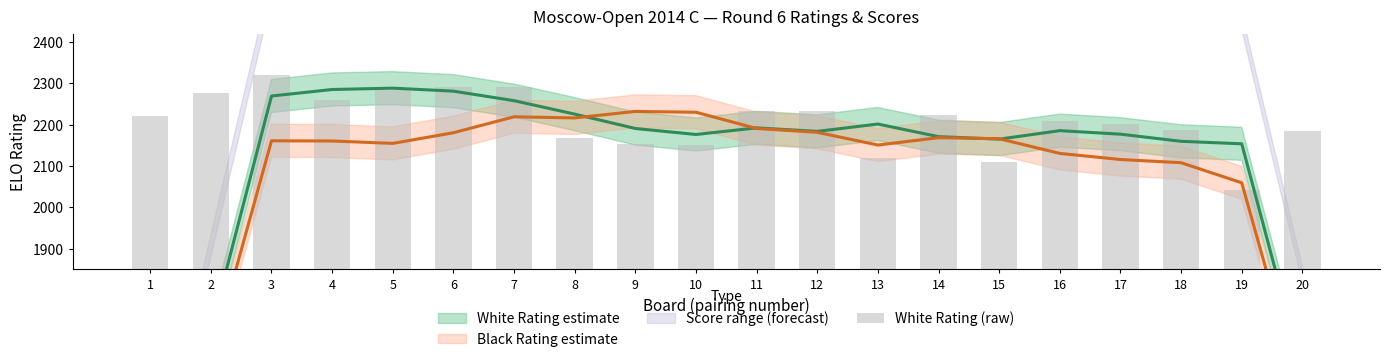

Which has a higher value, 5 or 16?

5